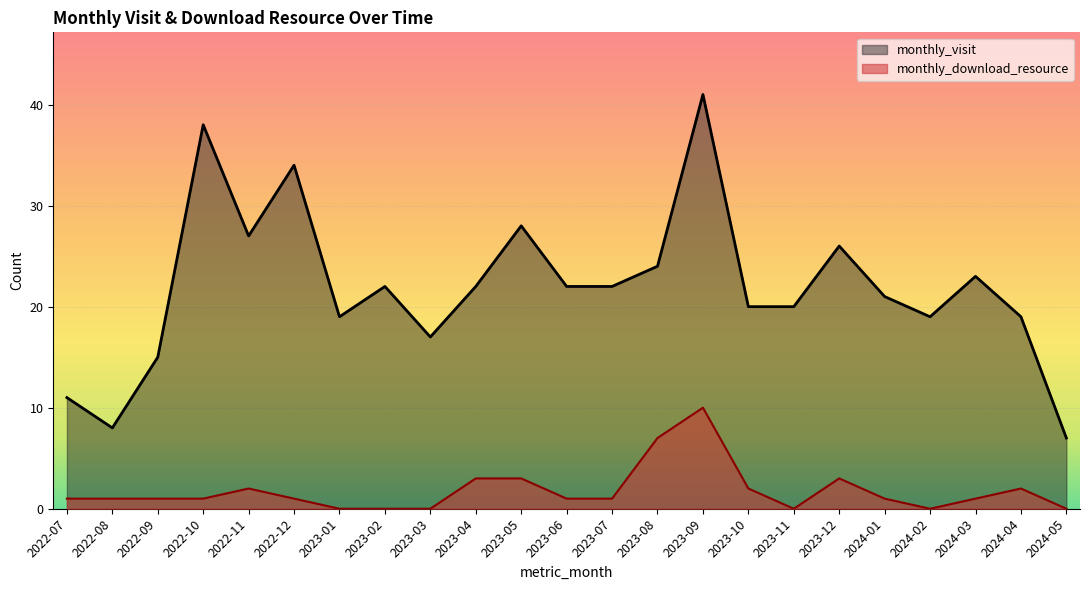

What value does the monthly_visit series have at 2023-06, to the nearest 5?

20